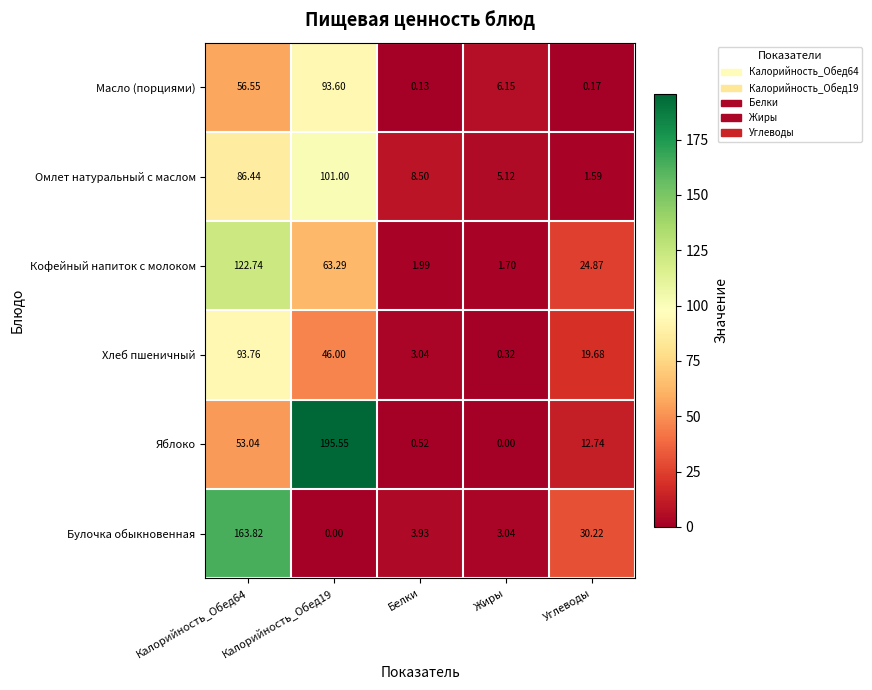

Between Калорийность_Обед19 and Жиры, which series saw the biggest shift?

Яблоко